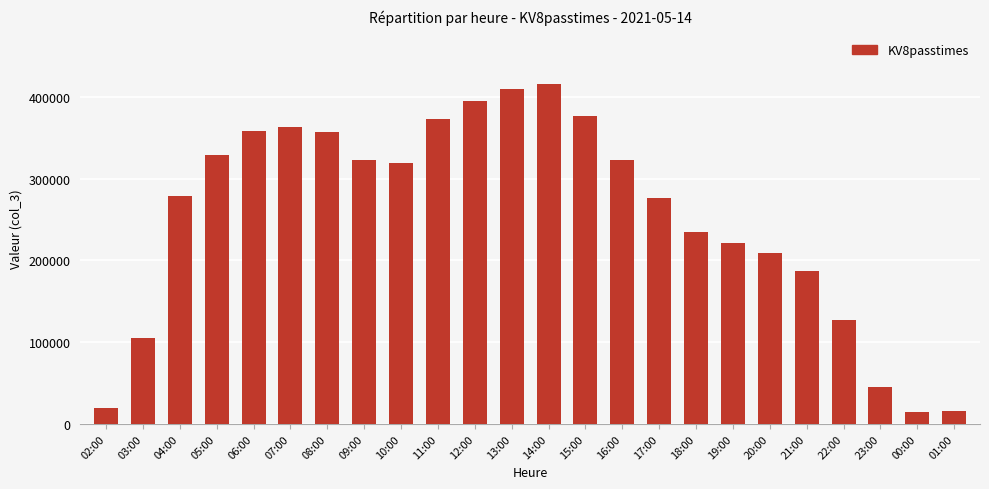

Count the number of categories in the chart.

24